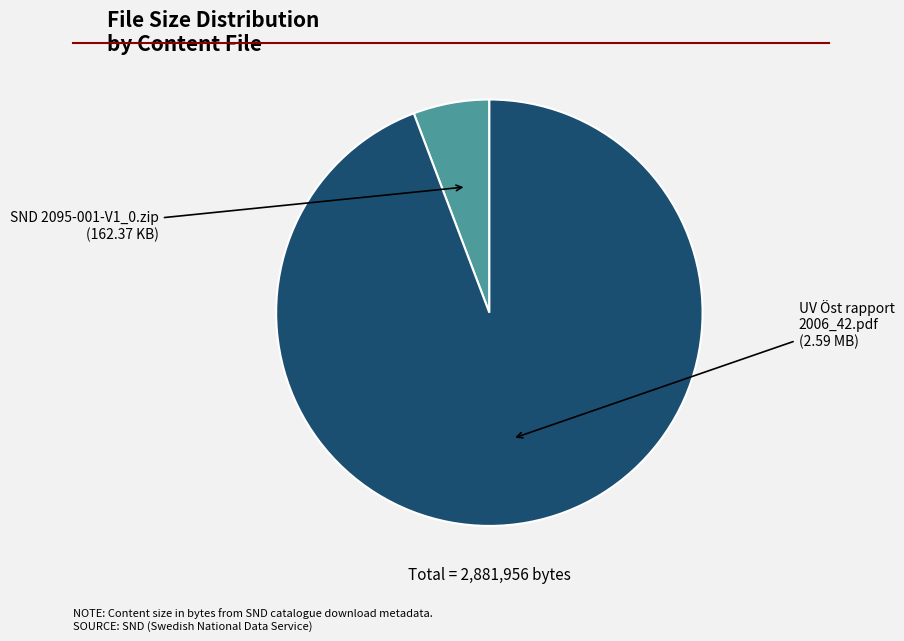

Between UV Öst rapport 2006_42.pdf and SND 2095-001-V1_0.zip, which is larger?

UV Öst rapport 2006_42.pdf